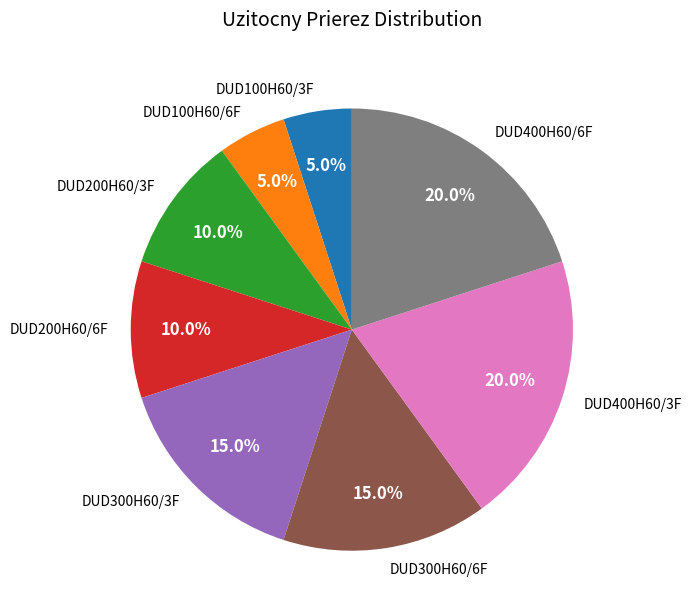

Is there a majority slice in this chart?

No